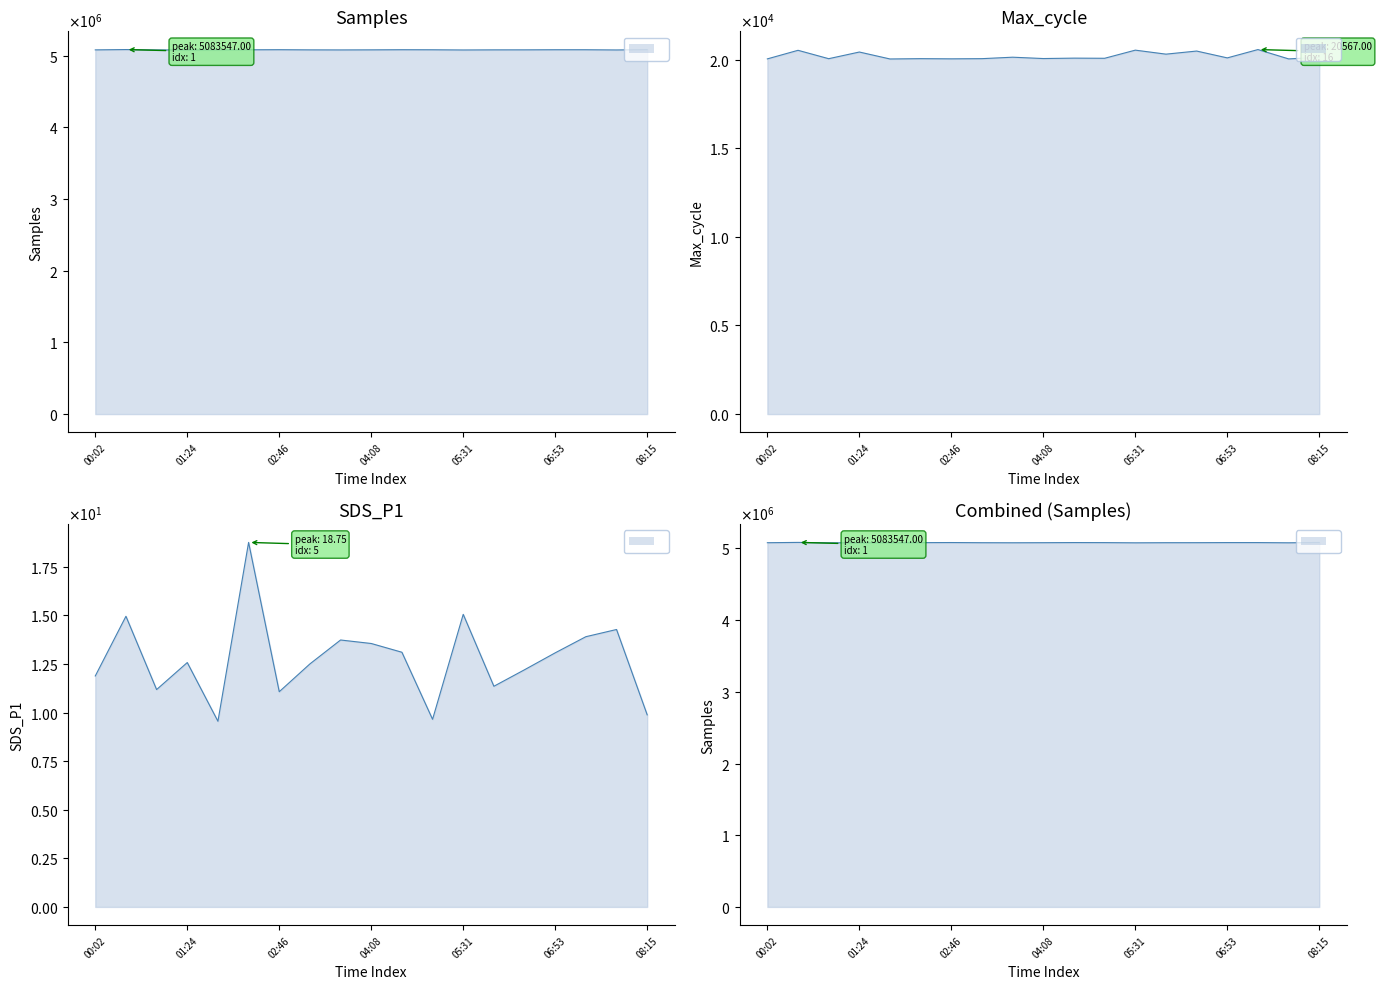

Does the chart have visible grid lines?

No